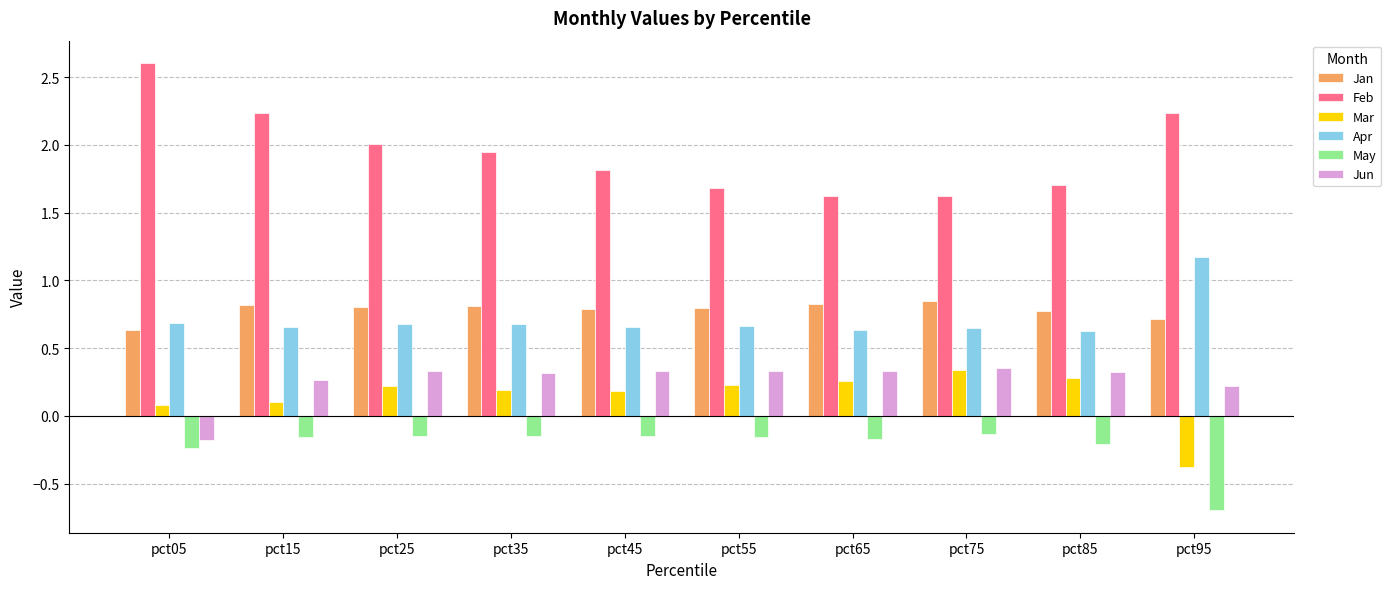

What is the sum of the Mar values at pct95 and pct05?

-0.3